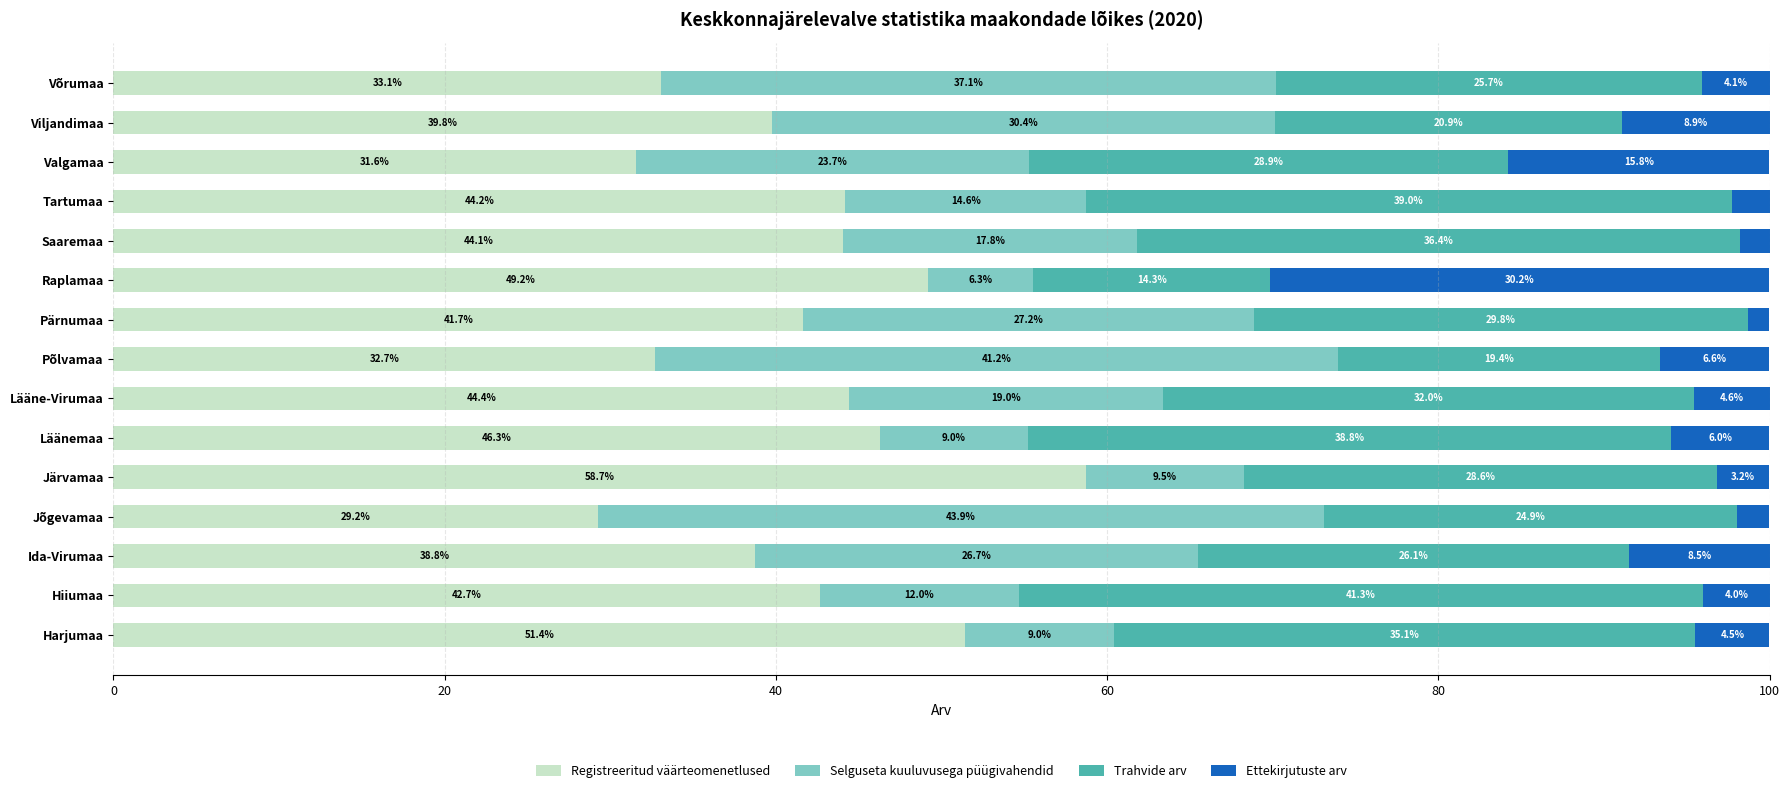

What is the total value across all series at Jõgevamaa?

100.0